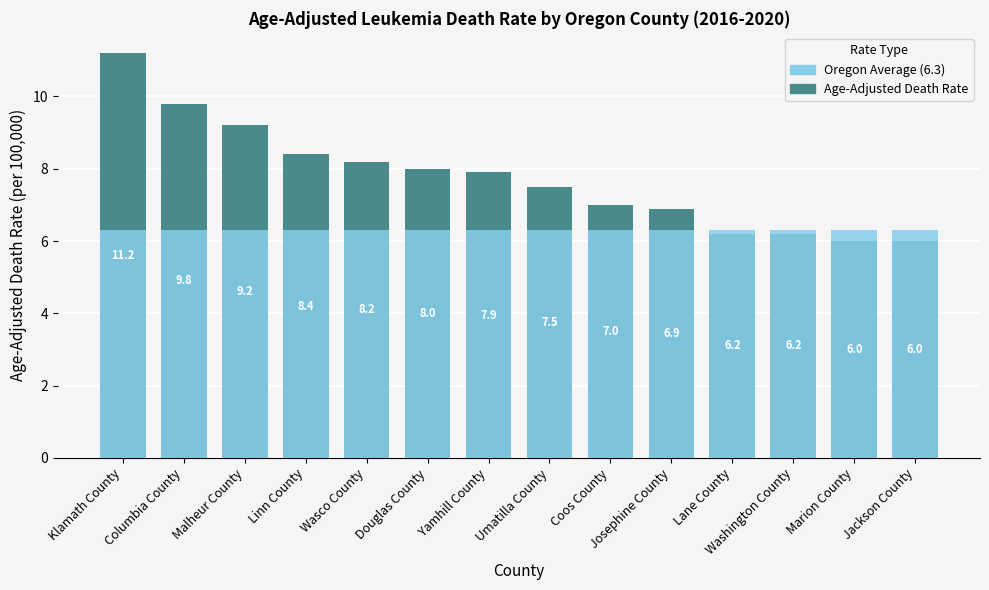

What is the maximum value shown in the chart?

11.2